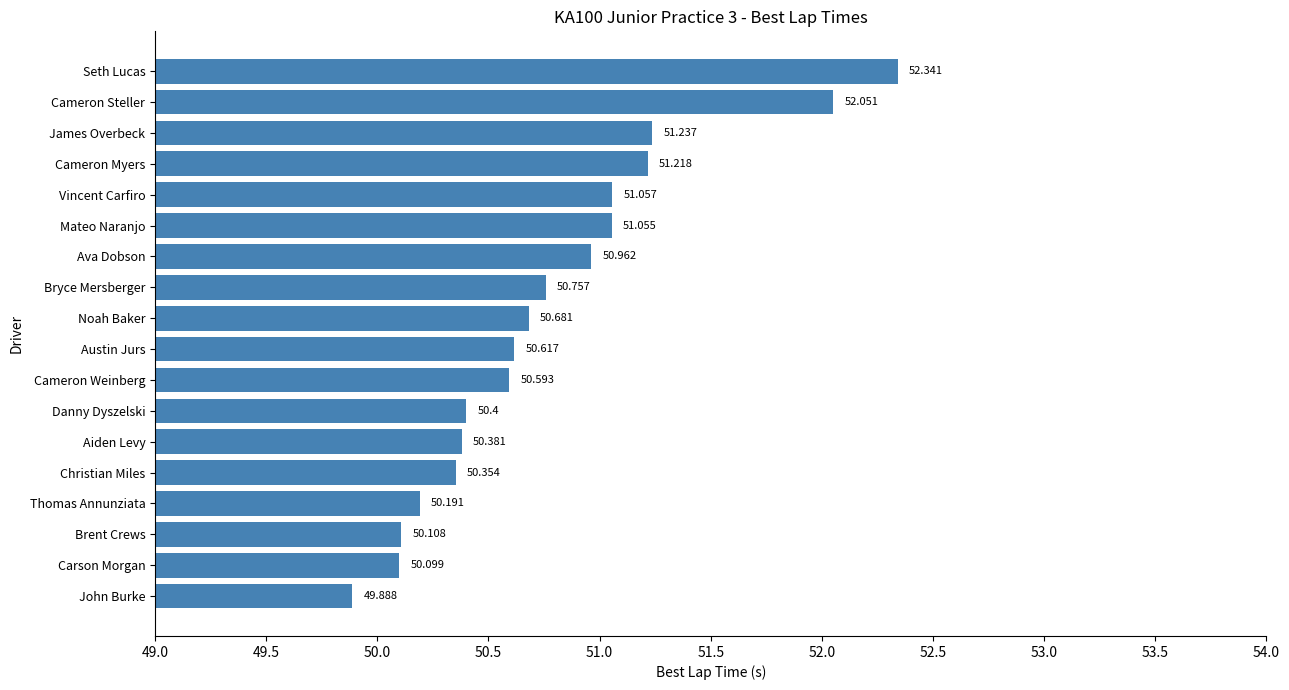

Which has a higher value, Aiden Levy or Bryce Mersberger?

Bryce Mersberger